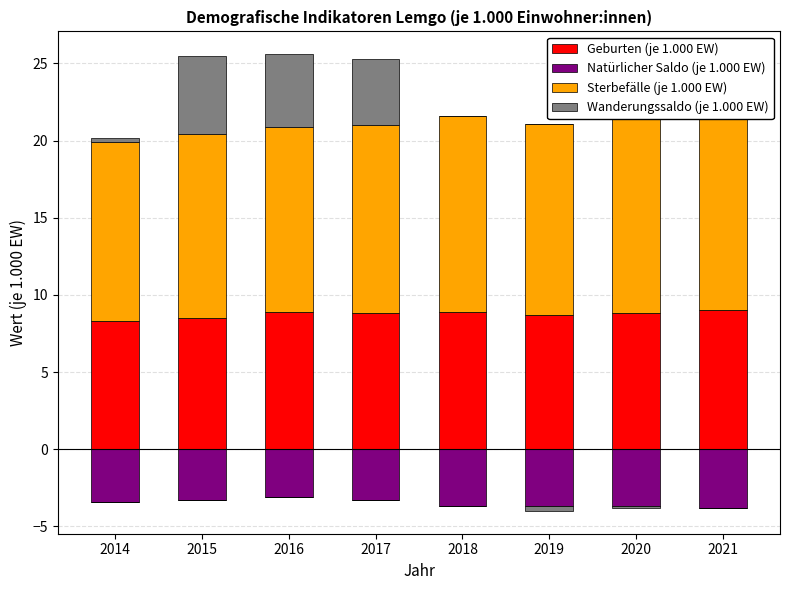

At which label does Sterbefälle (je 1.000 EW) first exceed 12?

2017